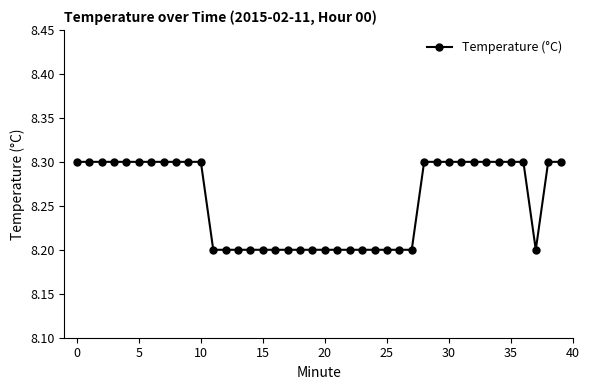

Reading right to left, transcribe all the data shown in this chart.

8.3	8.3	8.2	8.3	8.3	8.3	8.3	8.3	8.3	8.3	8.3	8.3	8.2	8.2	8.2	8.2	8.2	8.2	8.2	8.2	8.2	8.2	8.2	8.2	8.2	8.2	8.2	8.2	8.2	8.3	8.3	8.3	8.3	8.3	8.3	8.3	8.3	8.3	8.3	8.3